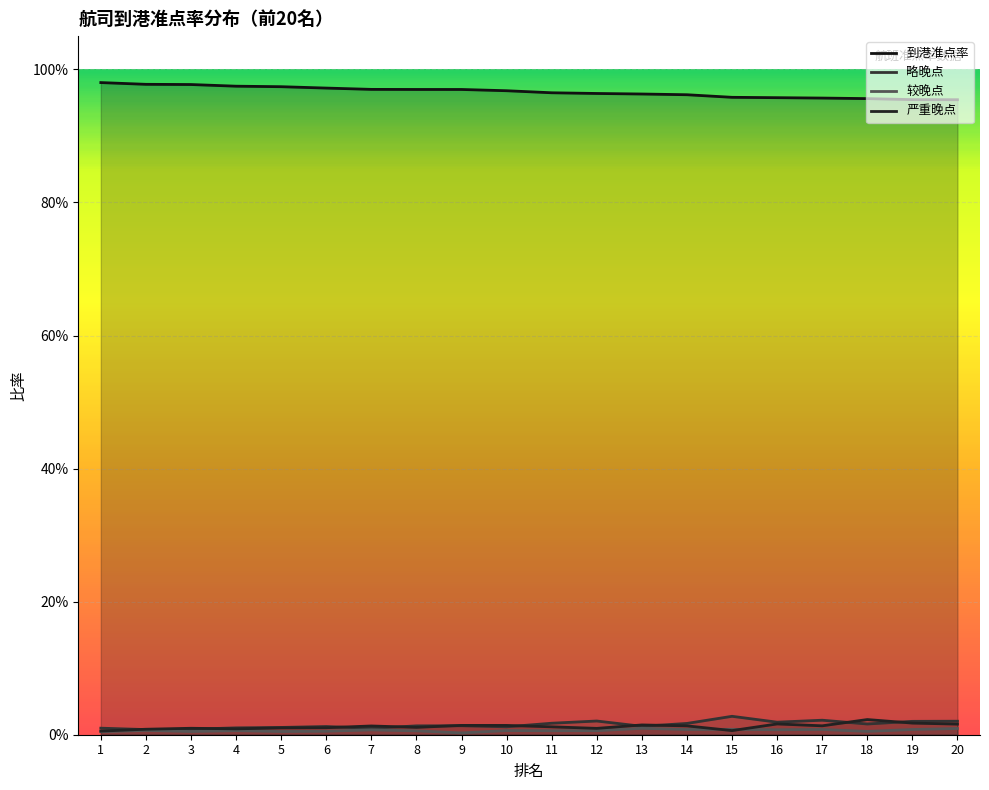

Which category has the lowest value in the 严重晚点 series?

1